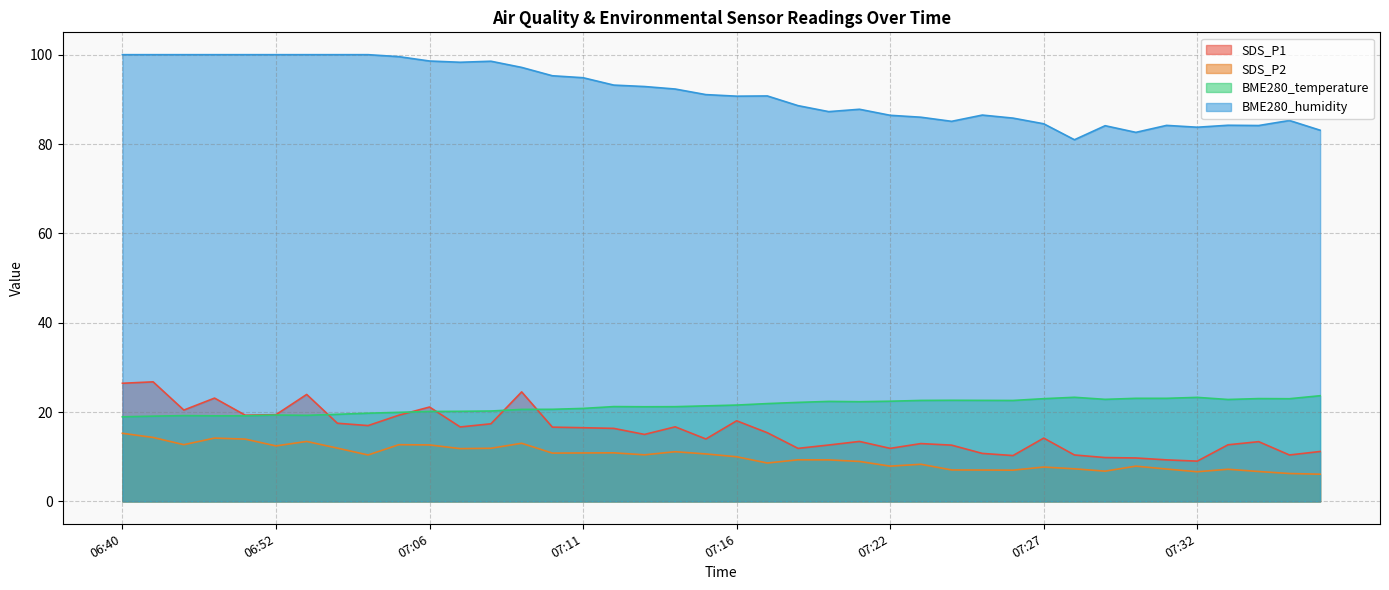

How many lines are shown in the chart?

4